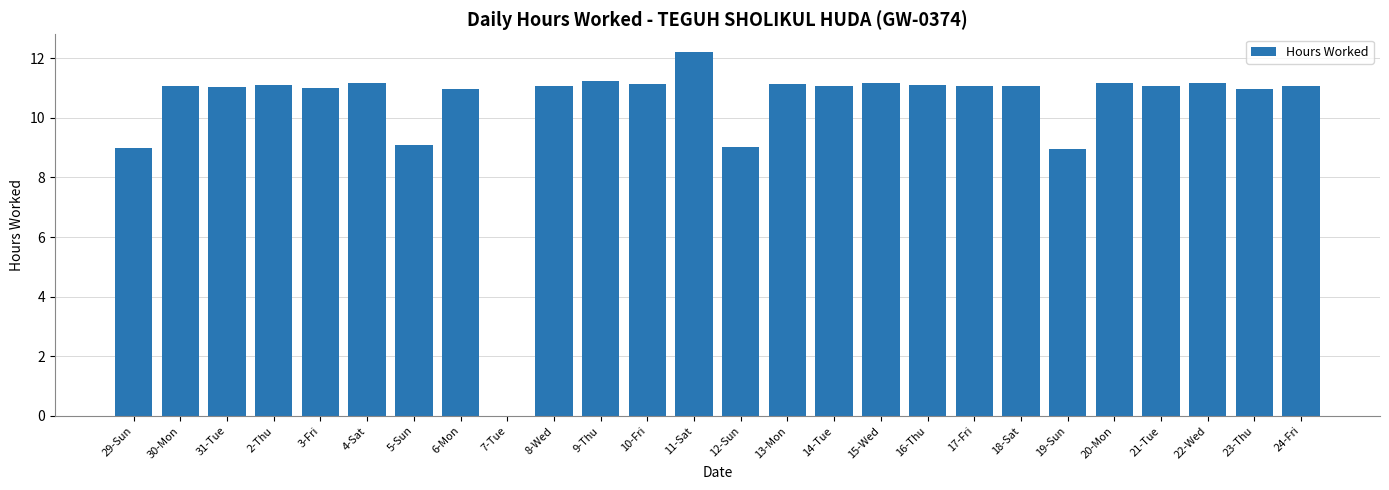

Read the value at 16-Thu.

11.1